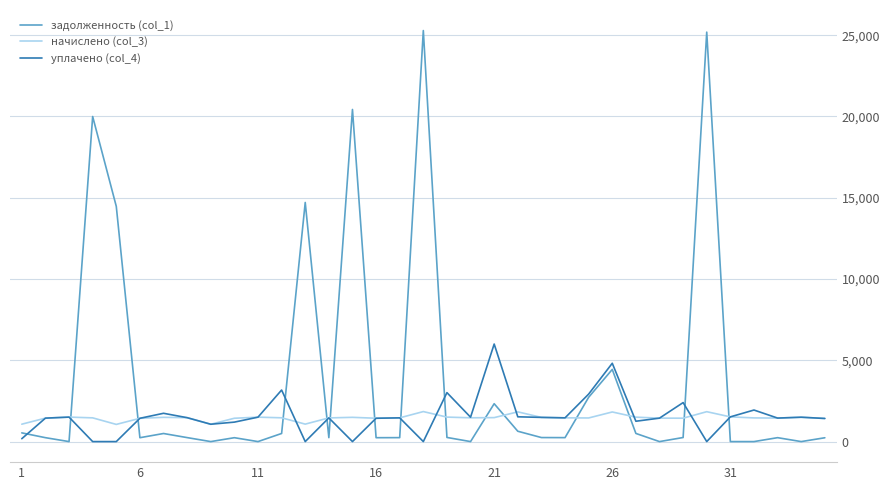

List the series in order of their peak value, highest first.

задолженность (col_1), уплачено (col_4), начислено (col_3)